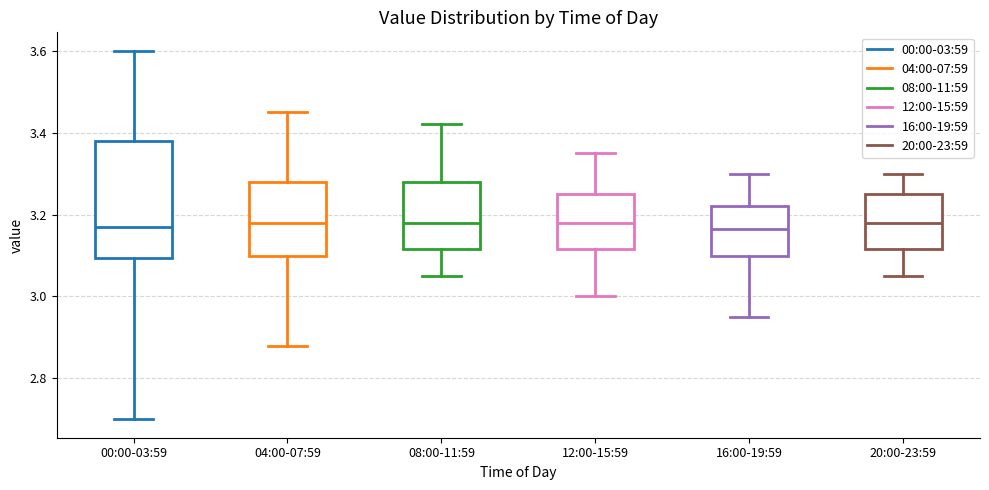

Comparing the boxes themselves (not the whiskers), which one is the tallest?

00:00-03:59